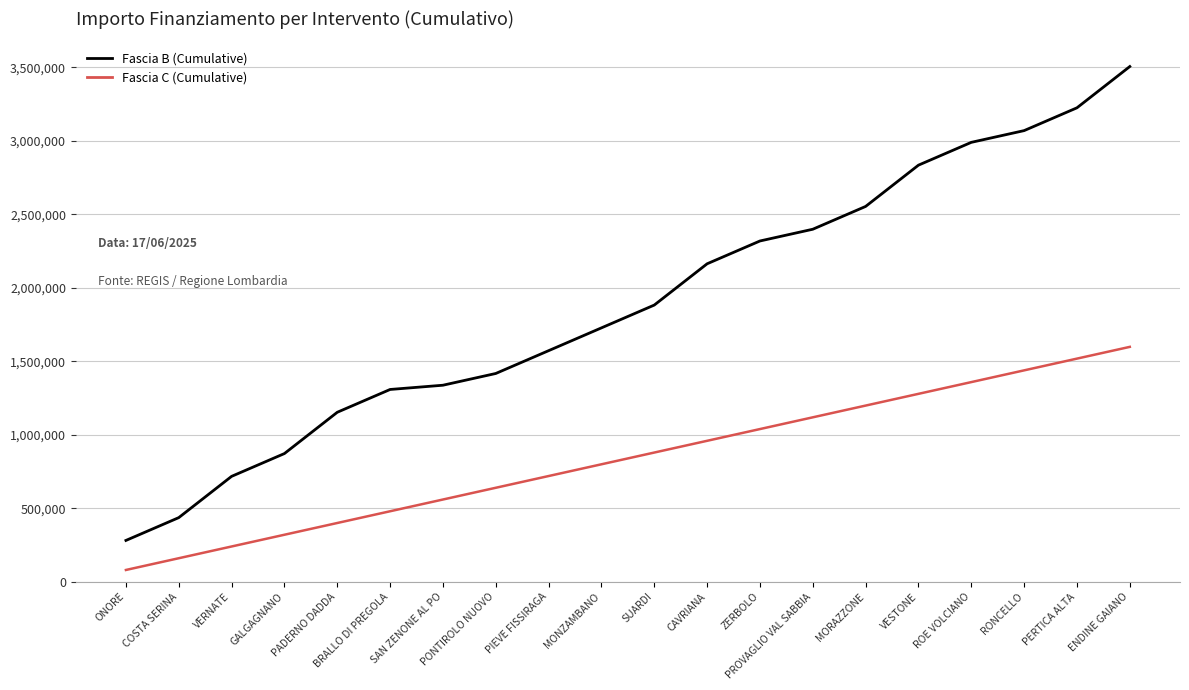

What is the greatest value displayed?

3506600